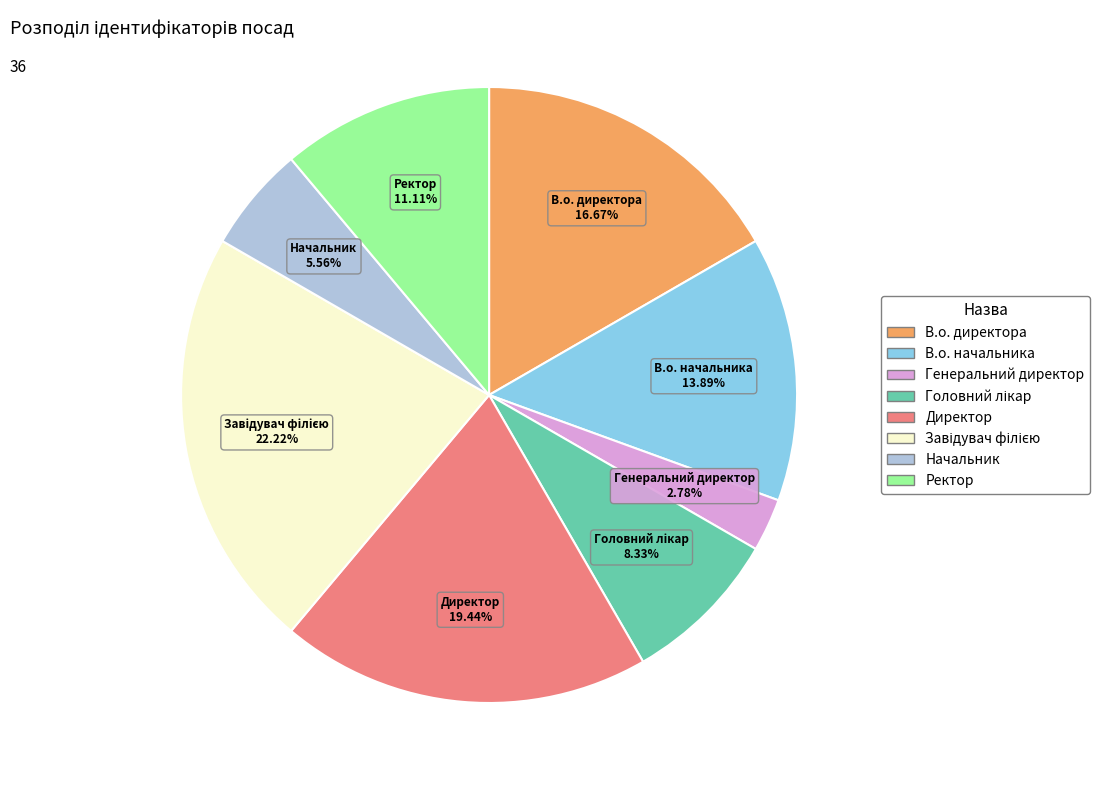

Between В.о. директора and Директор, which is larger?

Директор